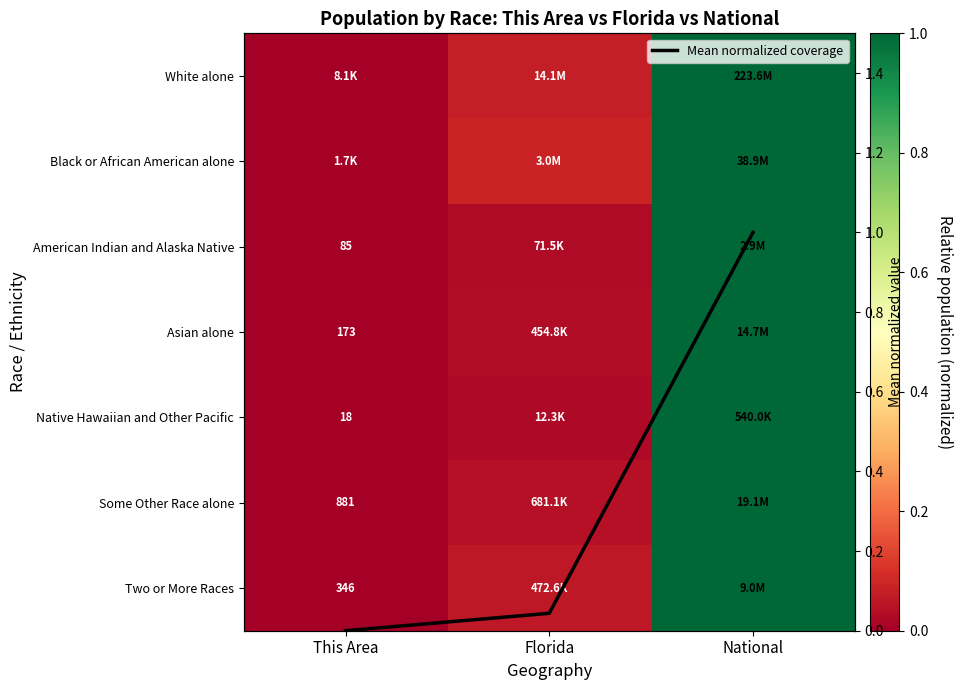

Is it true that White alone equals 0.1 at Florida?

True